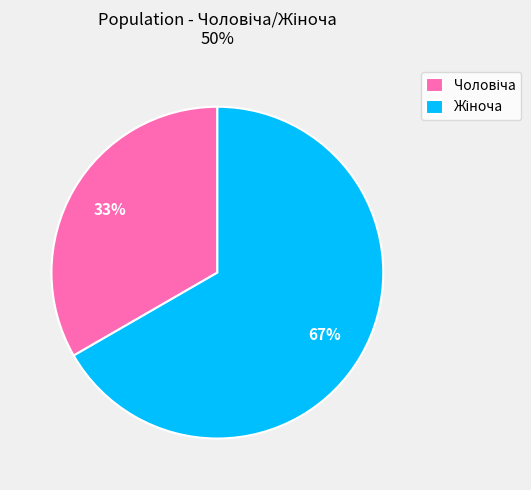

To the nearest percent, what is the average slice percentage?

50%